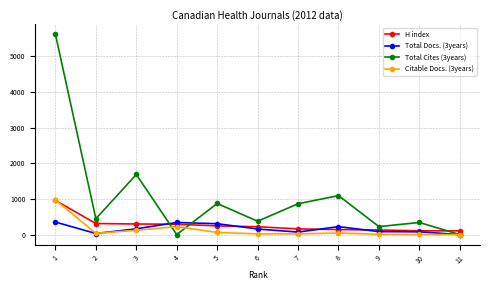

What is the maximum value shown in the chart?

5616